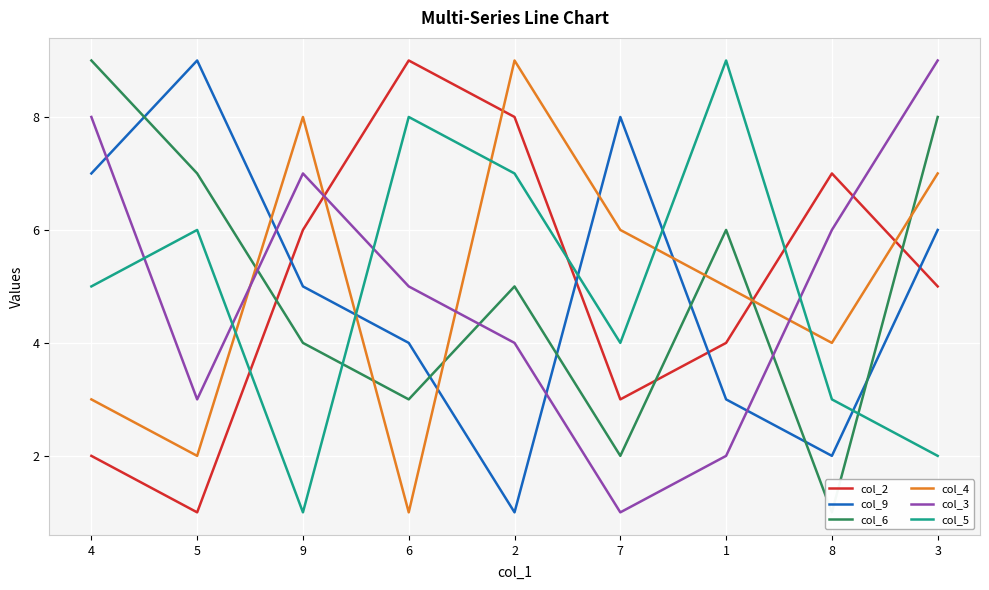

What is the difference between the col_2 values at 8 and 9?

1